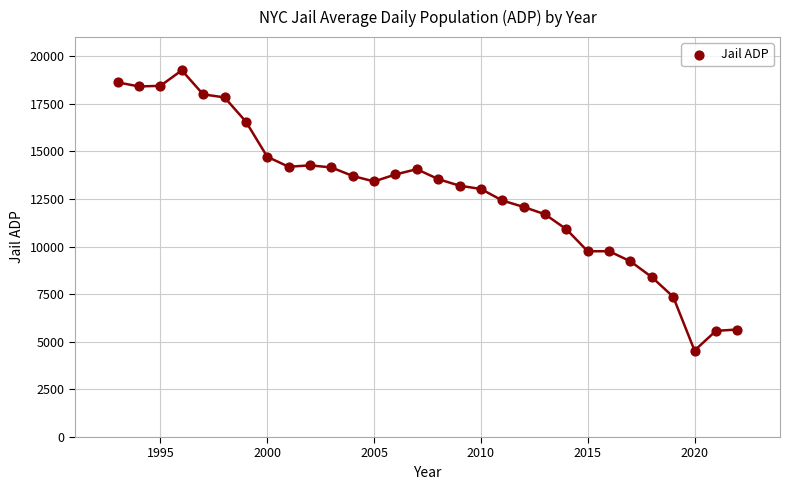

What is the range of X values (max minus min)?

29.0